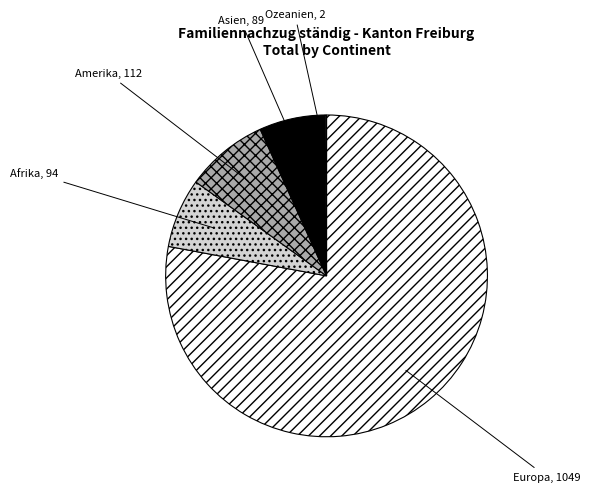

Does Europa account for over 50% of the chart?

Yes